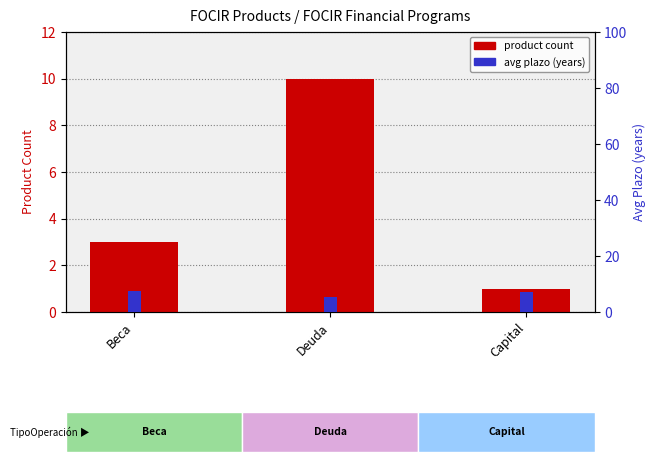

The value of product count at Deuda is 5.4. True or false?

False